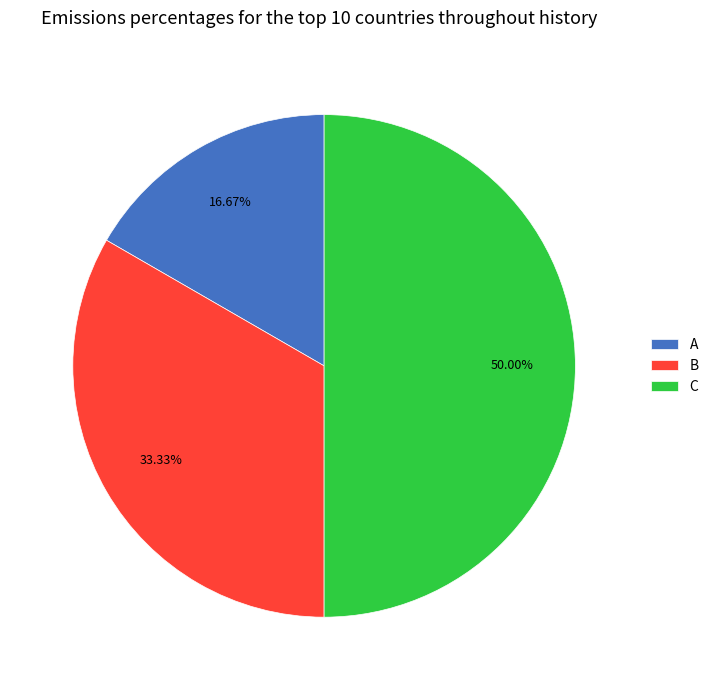

Rank the categories by value from lowest to highest.

A, B, C